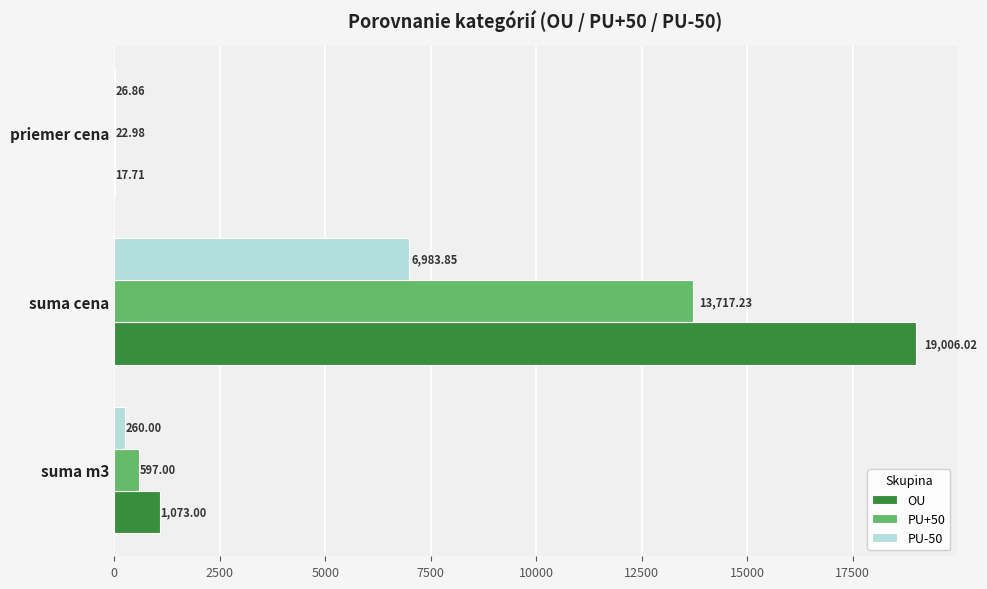

What is the sum of the PU-50 values at suma m3 and priemer cena?

286.9